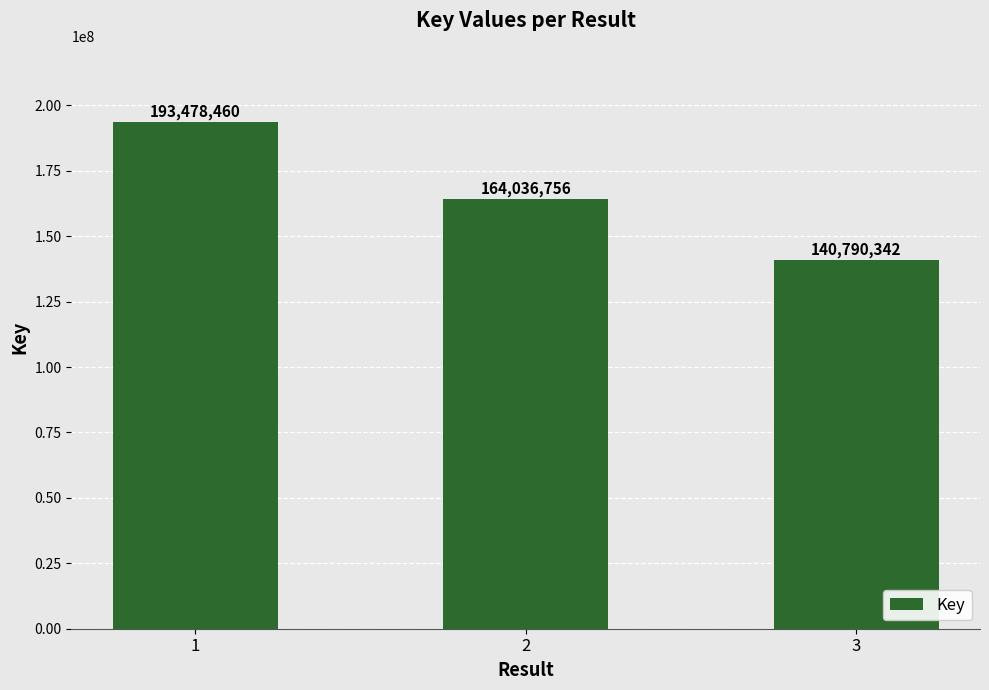

What is the ratio of the value at 3 to the value at 1?

0.7